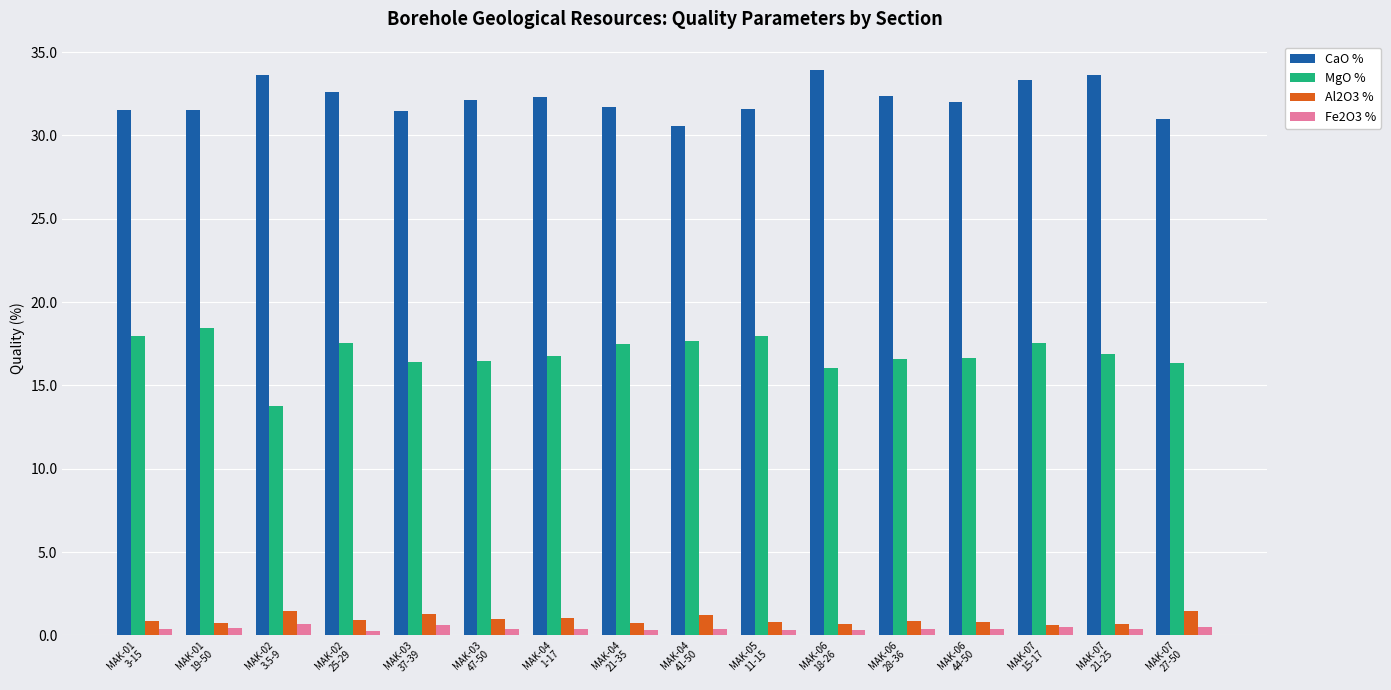

How many bars are there in total?

64